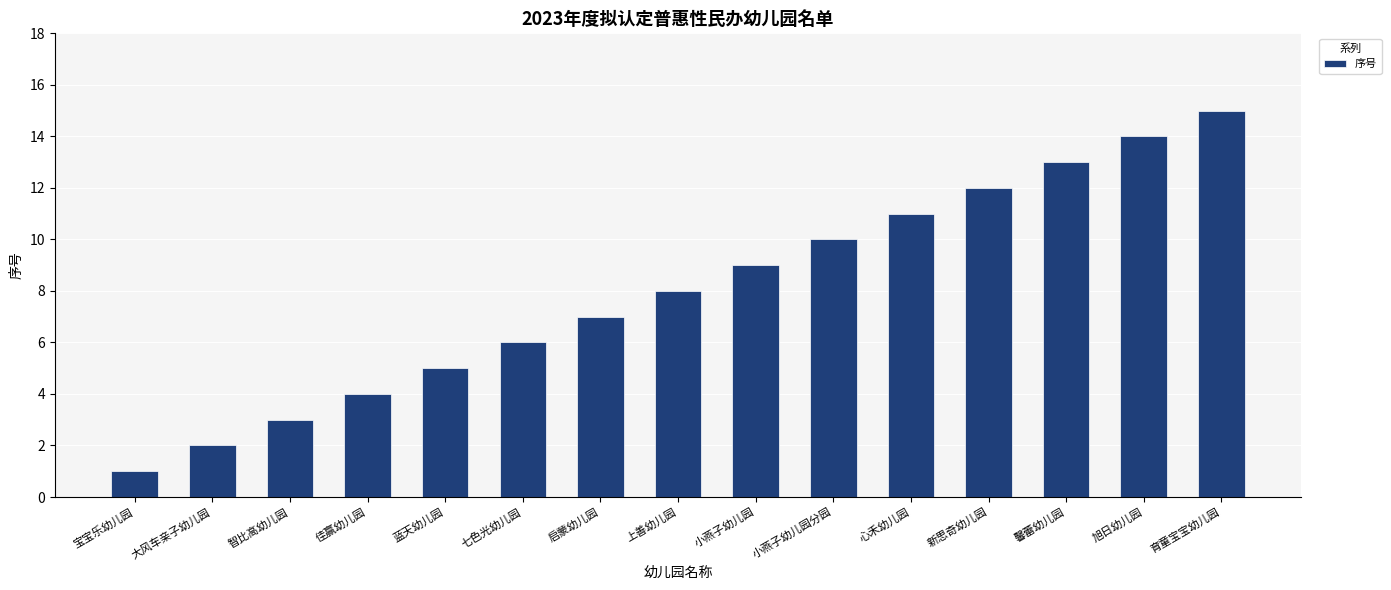

Reading left to right, what are all the values shown in this chart?

1	2	3	4	5	6	7	8	9	10	11	12	13	14	15